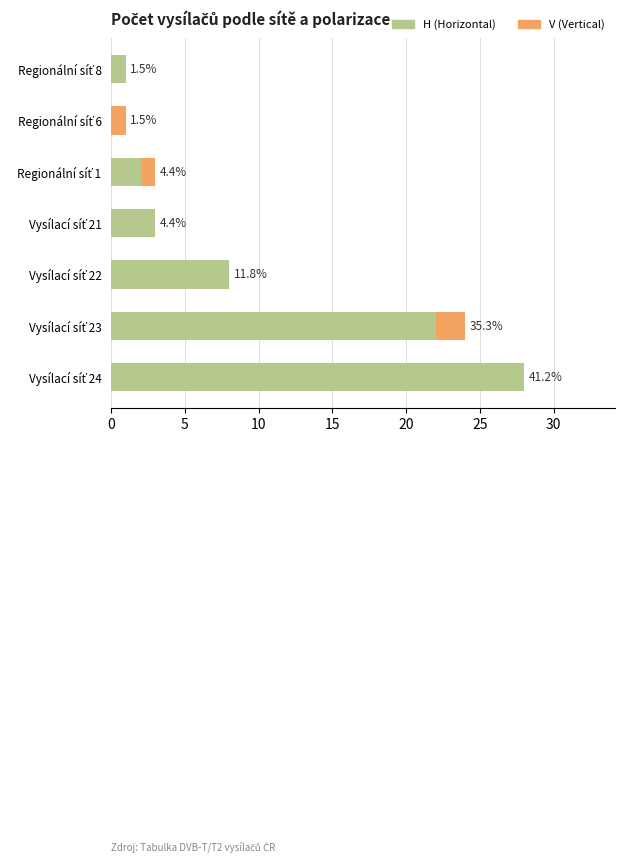

What are all the series names shown in the legend?

H (Horizontal), V (Vertical)